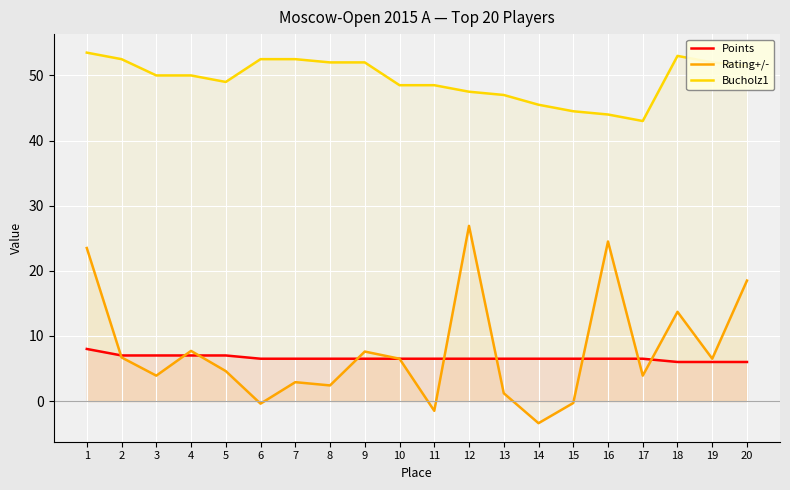

How many values in the Rating+/- series exceed 6?

10